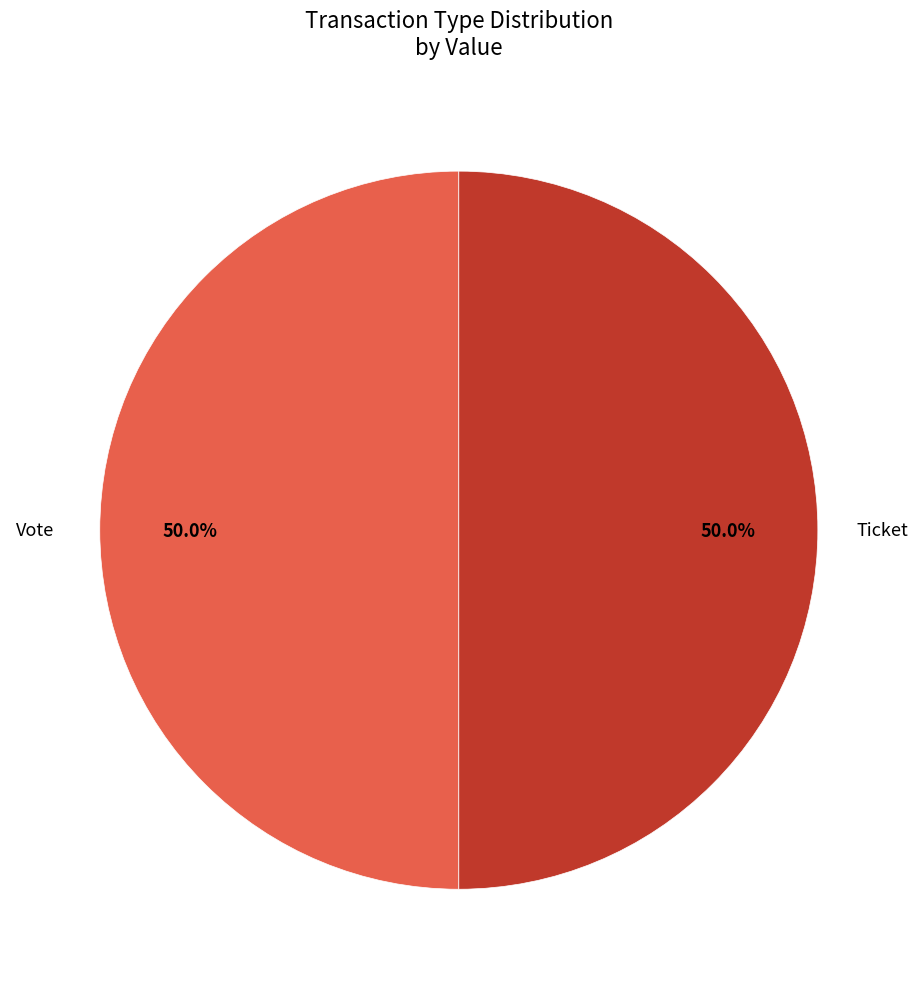

Count the number of slices in the pie.

2